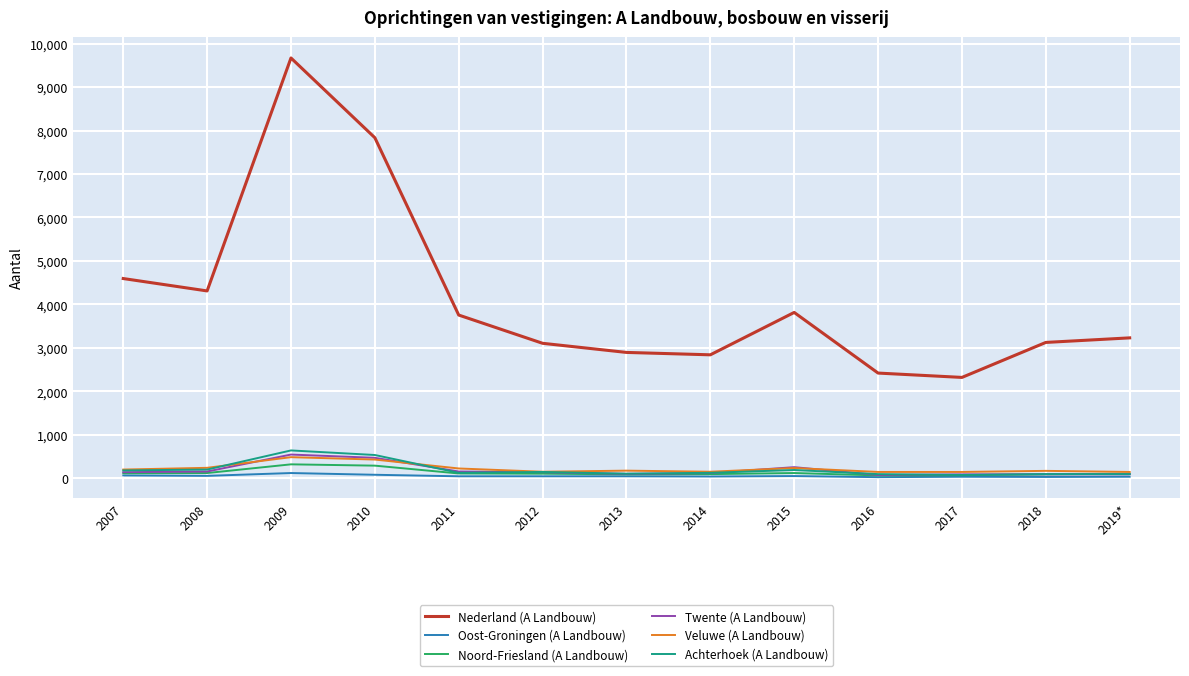

At which label does Nederland (A Landbouw) reach its peak?

2009